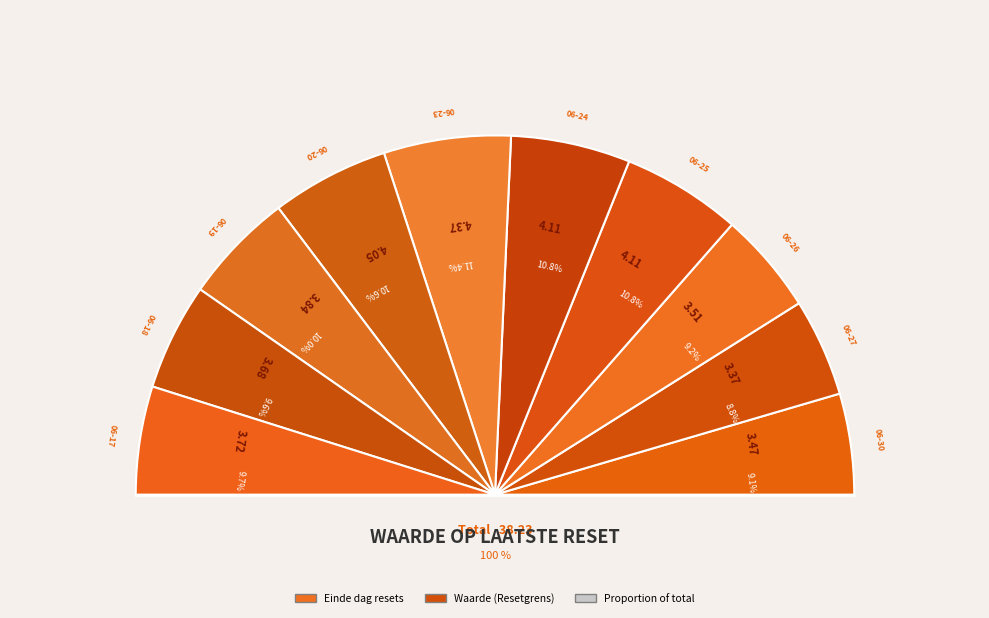

Does 2025-06-30 account for over 50% of the chart?

No